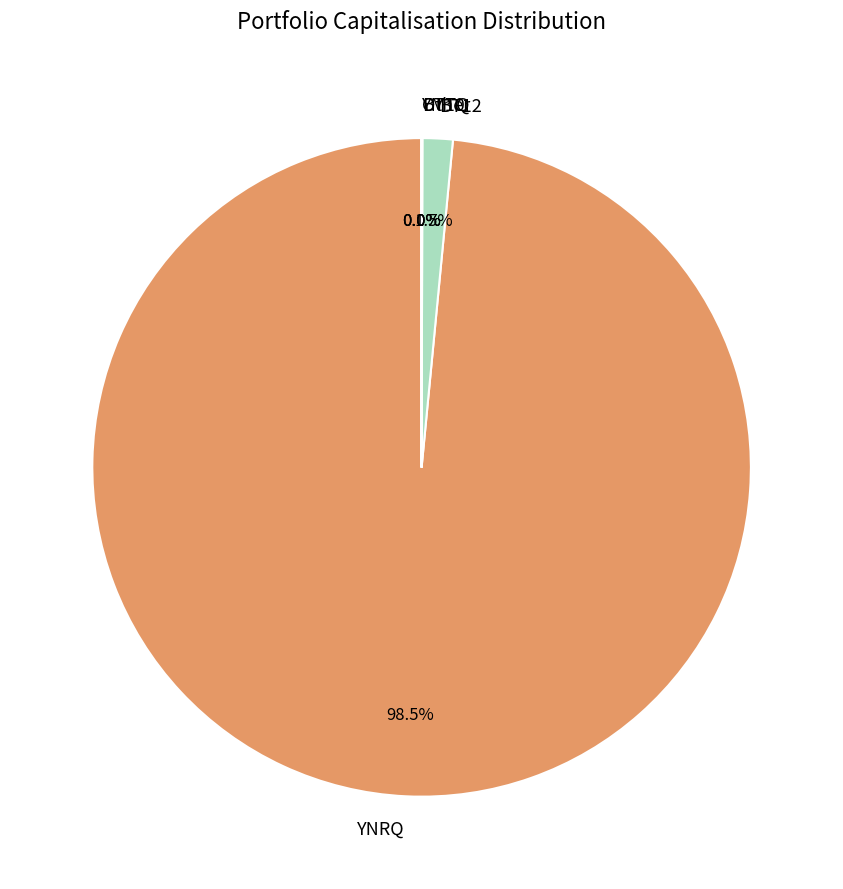

Does any single category account for the majority?

Yes